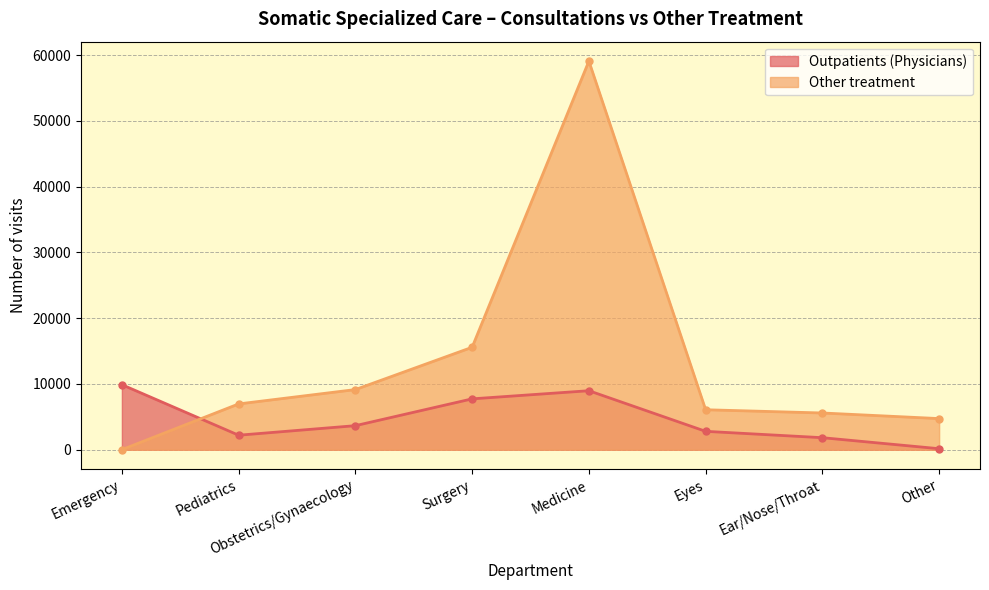

Where do Other treatment and Outpatients (Physicians) first cross each other?

Emergency and Pediatrics